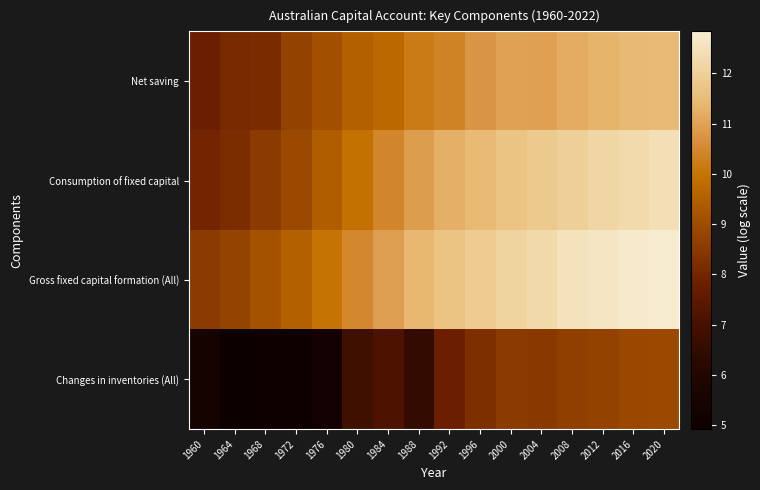

Which series has the largest total across all categories?

Gross fixed capital formation (All)